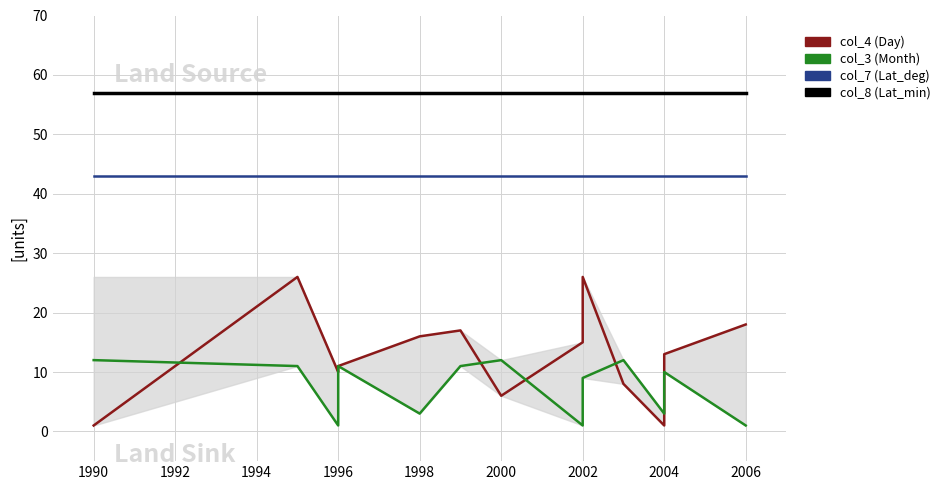

In col_4 (Day), how many points are lower than both neighbors (excluding endpoints)?

3